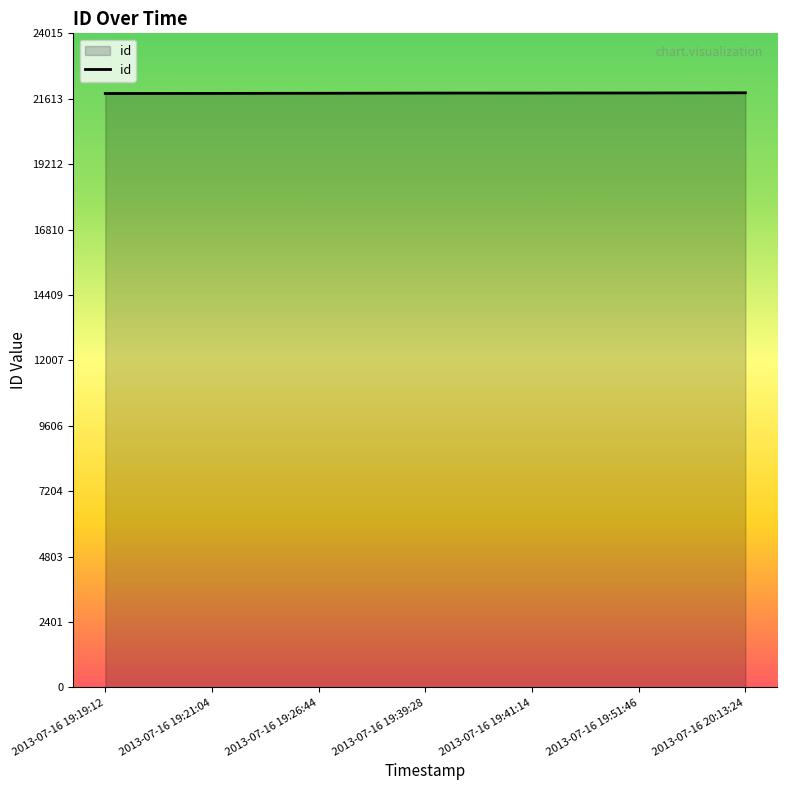

Approximately how many times larger is the value at 2013-07-16 19:26:44 compared to 2013-07-16 19:21:04?

1.0